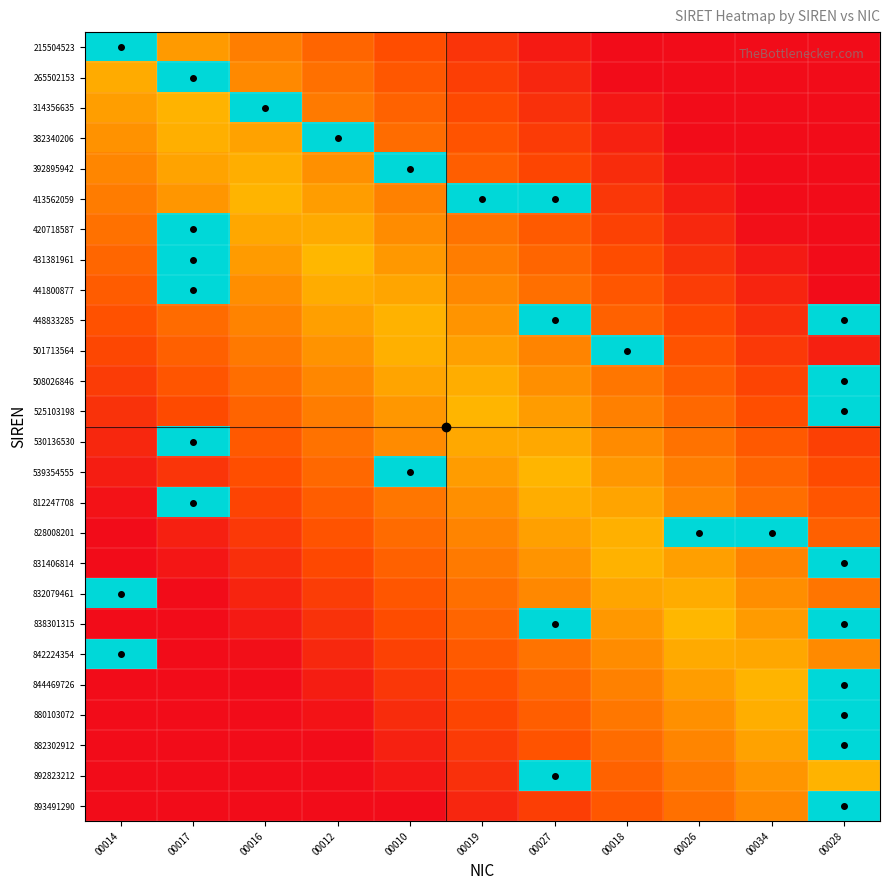

Which series has the largest range (max minus min)?

893491290